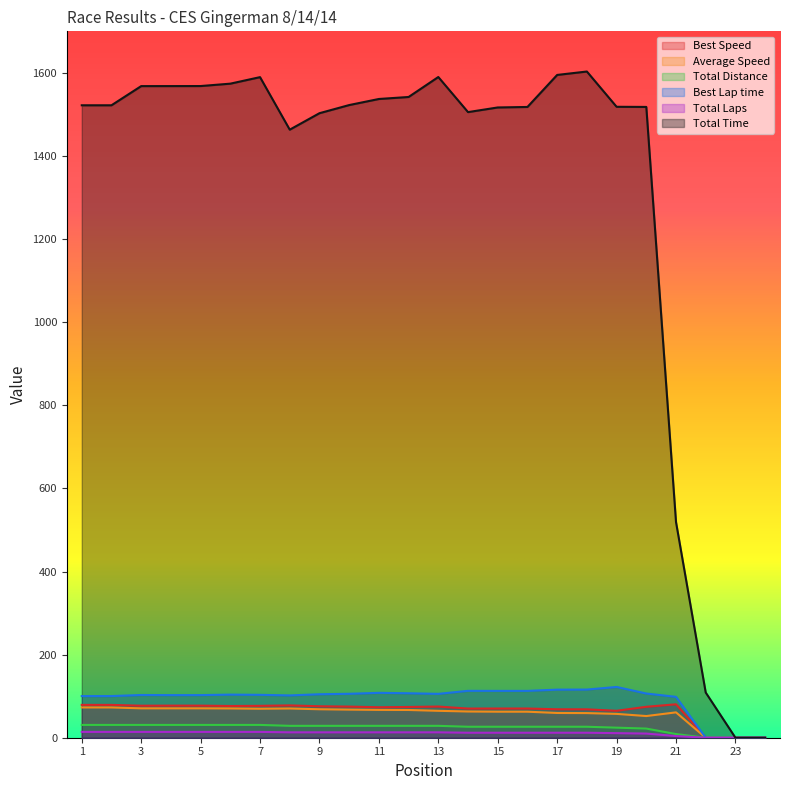

What is the spread (max minus min) of values at 17?

1583.1